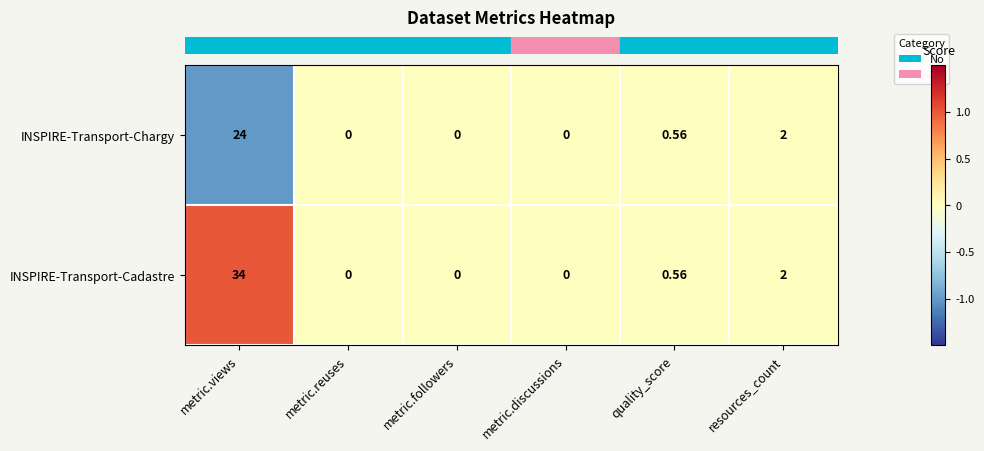

Which category has the highest value in the INSPIRE-Transport-Cadastre series?

metric.views